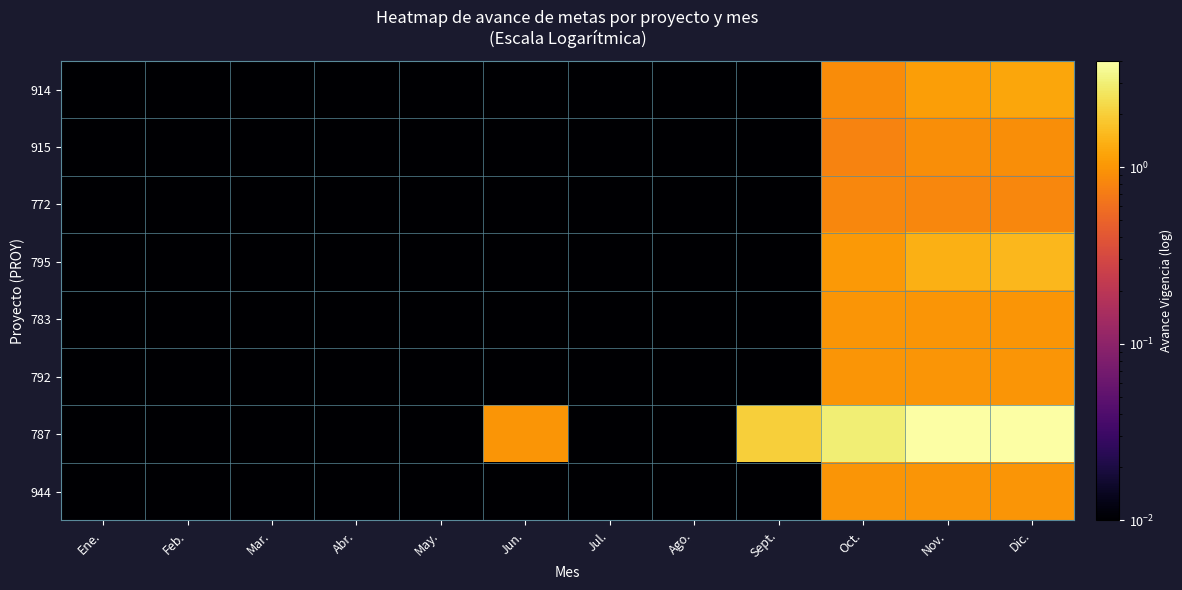

What is the total value across all series at Nov.?

11.2